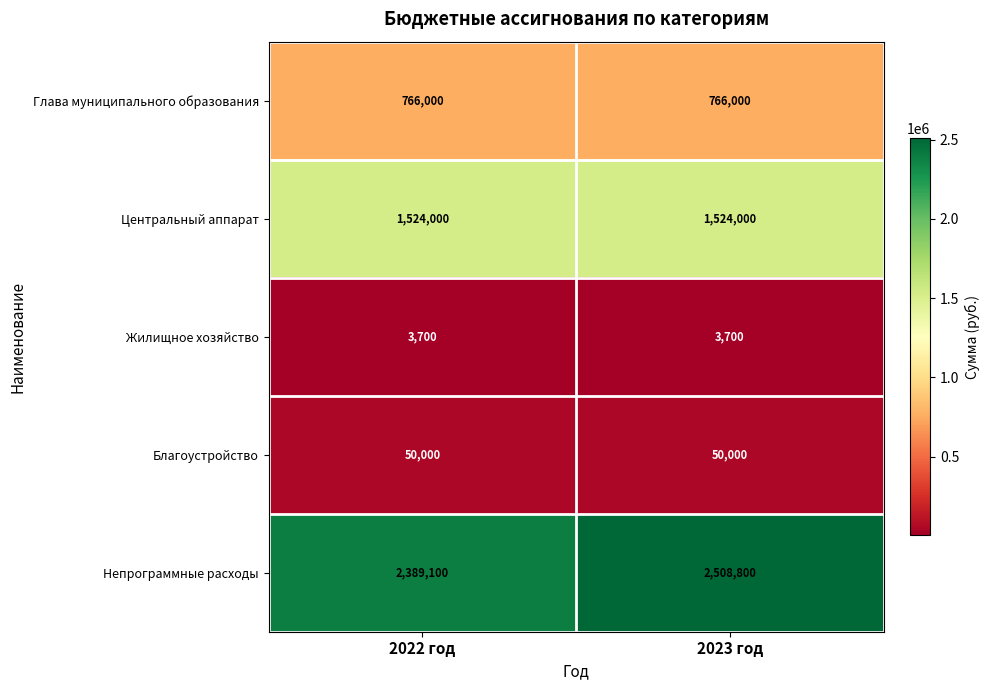

Reading left to right, transcribe all the data shown in this chart.

Глава муниципального образования: 766000	766000
Центральный аппарат: 1524000	1524000
Жилищное хозяйство: 3700	3700
Благоустройство: 50000	50000
Непрограммные расходы: 2389100	2508800